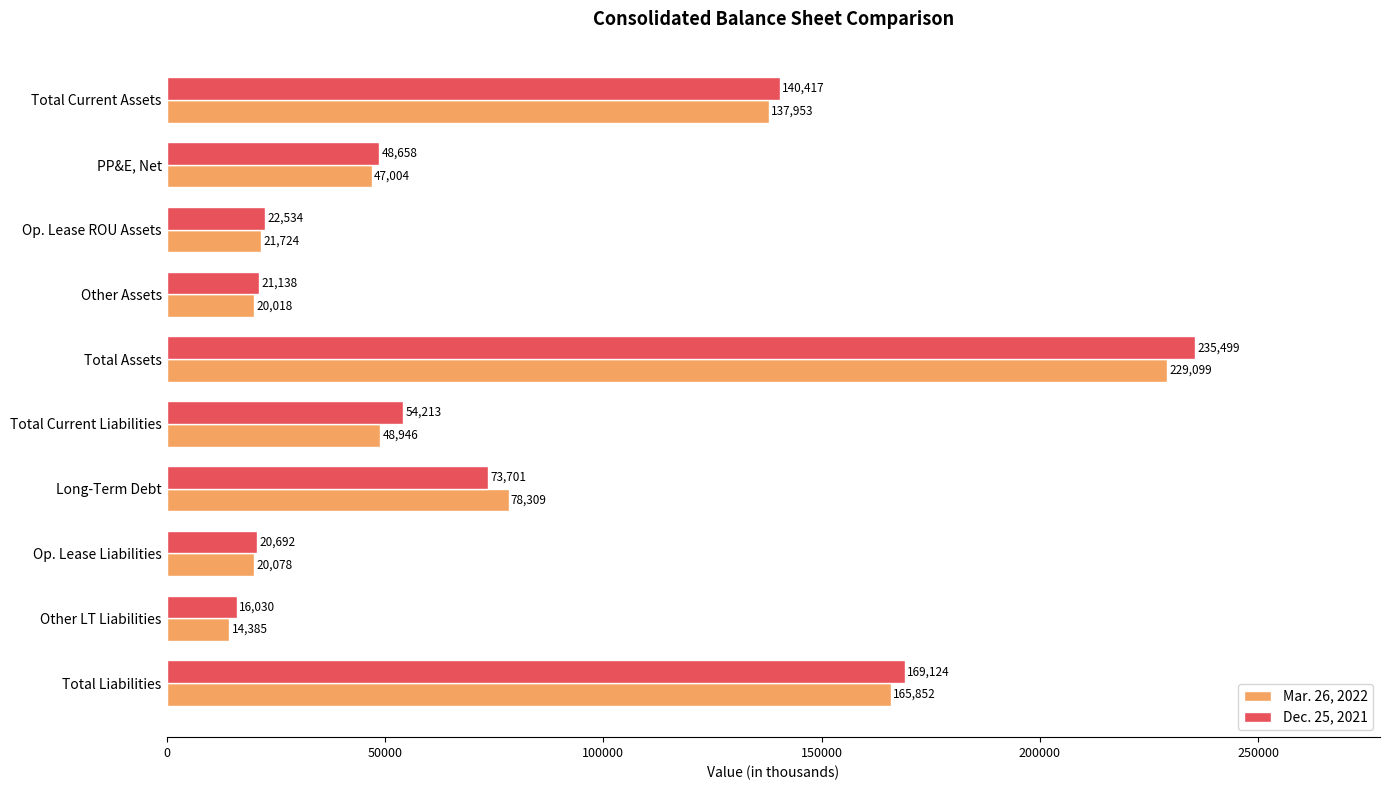

Is it true that Dec. 25, 2021 equals 73701 at Long-Term Debt?

True